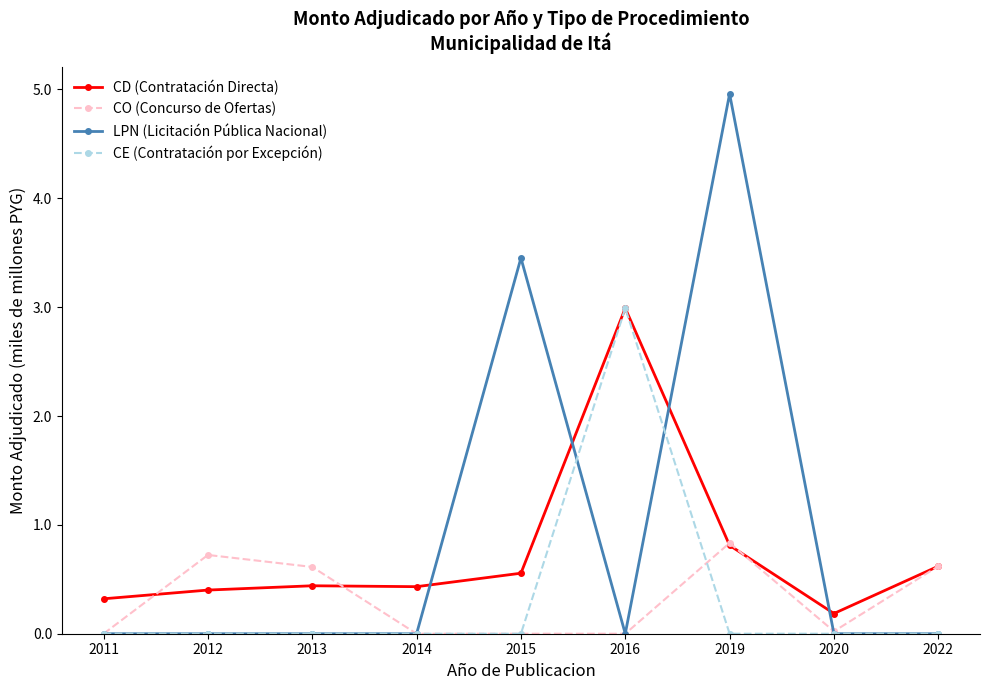

What is the total value across all series at 2011?

0.3